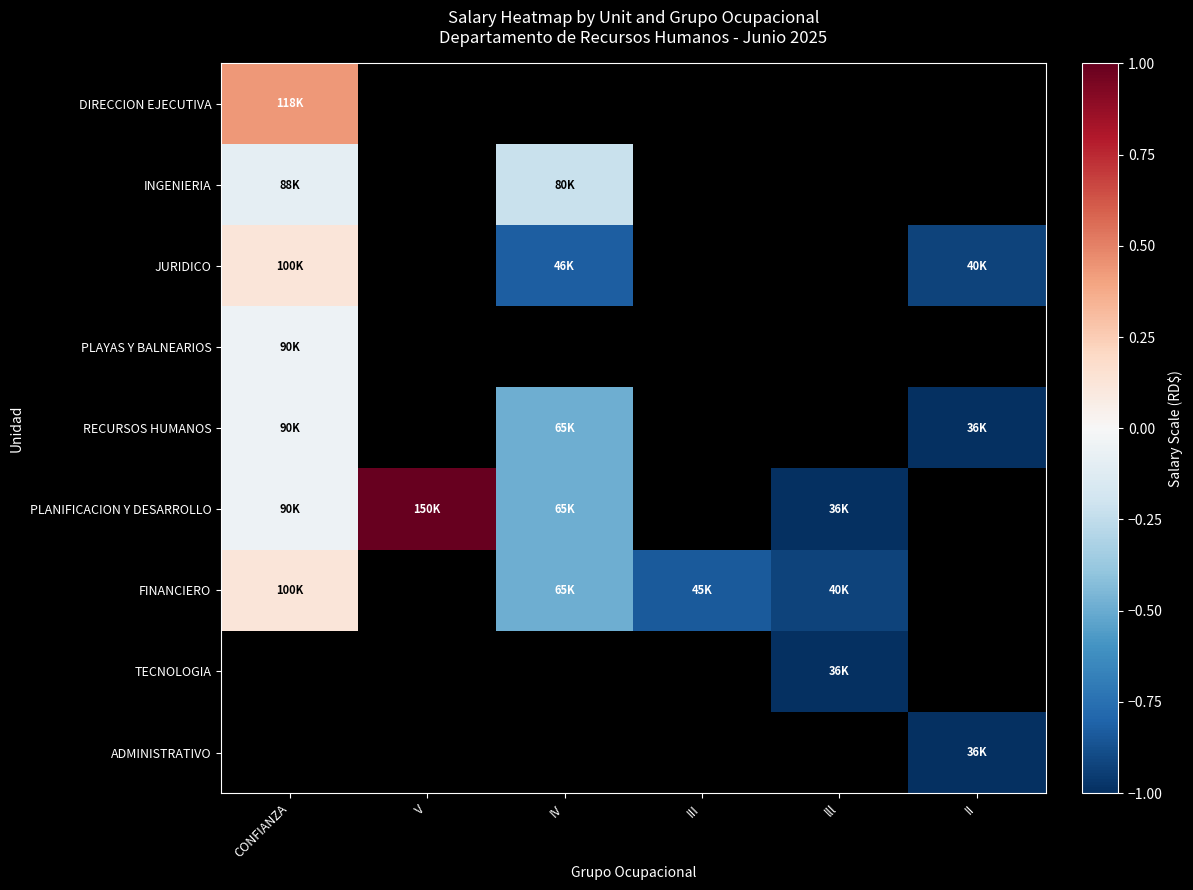

List the labels in order of DIRECCION EJECUTIVA value, smallest first.

CONFIANZA, V, IV, III, lll, II